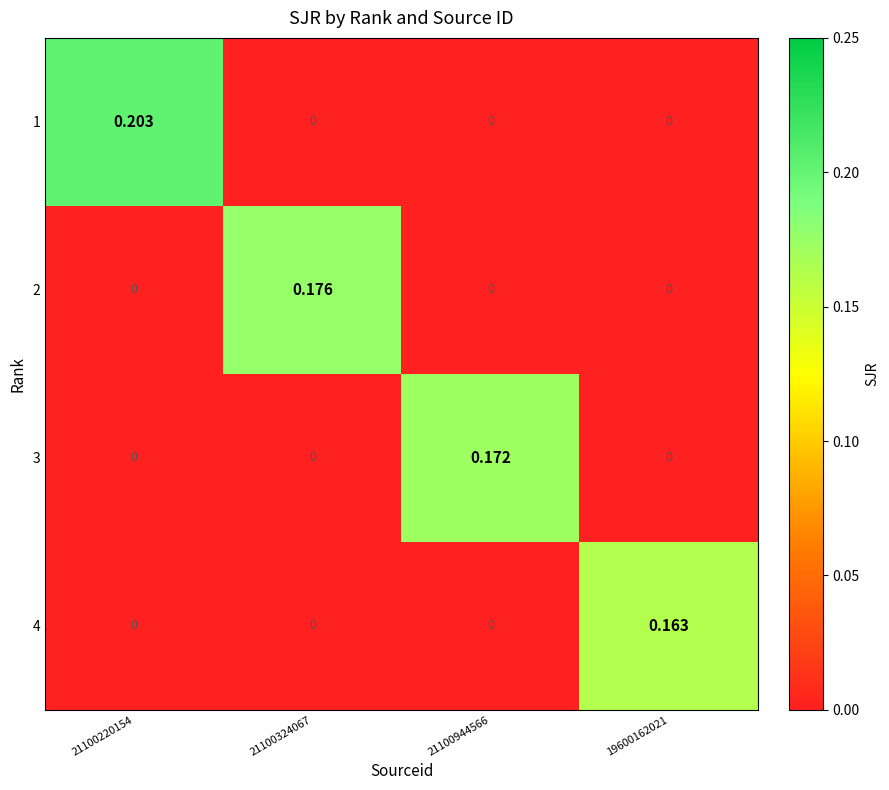

Count the number of categories in the chart.

4